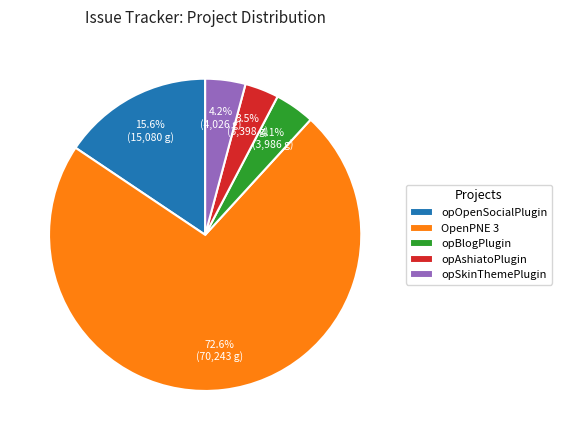

What is the majority slice?

OpenPNE 3